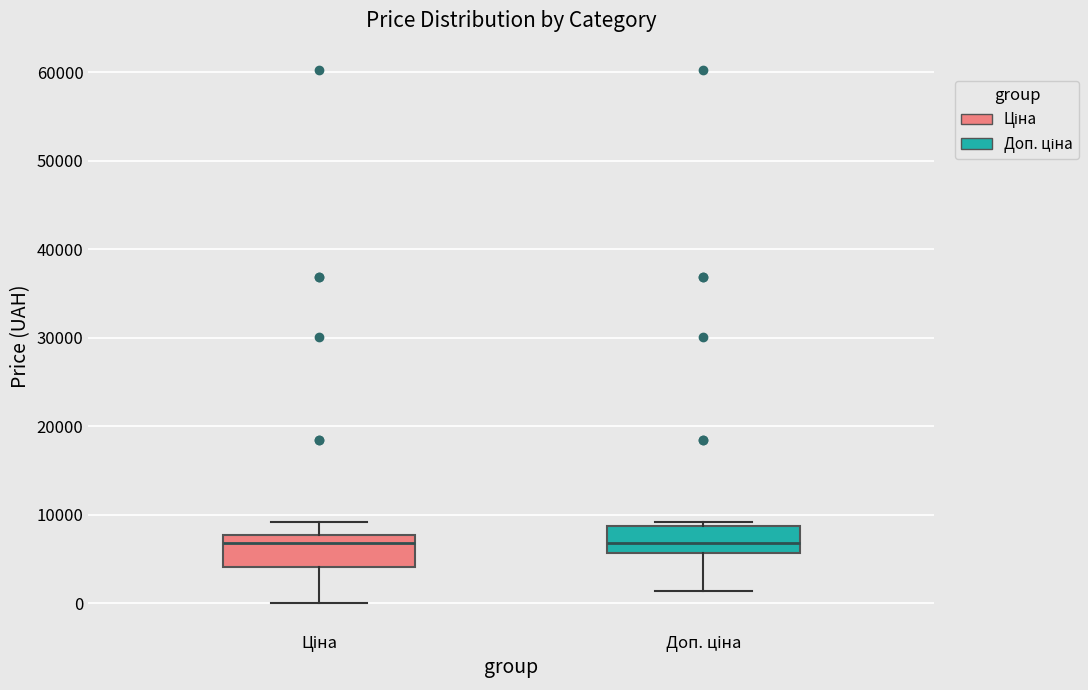

Reading left to right, transcribe this box plot: for each box, give where its median line is, the range the box spans, and where its two whiskers end, as read against the y-axis. The values are not printed on the chart, so give them approximately, as read against the axis.

Ціна: median 7000, box 4000 to 8000, whiskers 0 to 9000
Доп. ціна: median 7000, box 6000 to 9000, whiskers 1000 to 9000 (just above the box's upper edge)